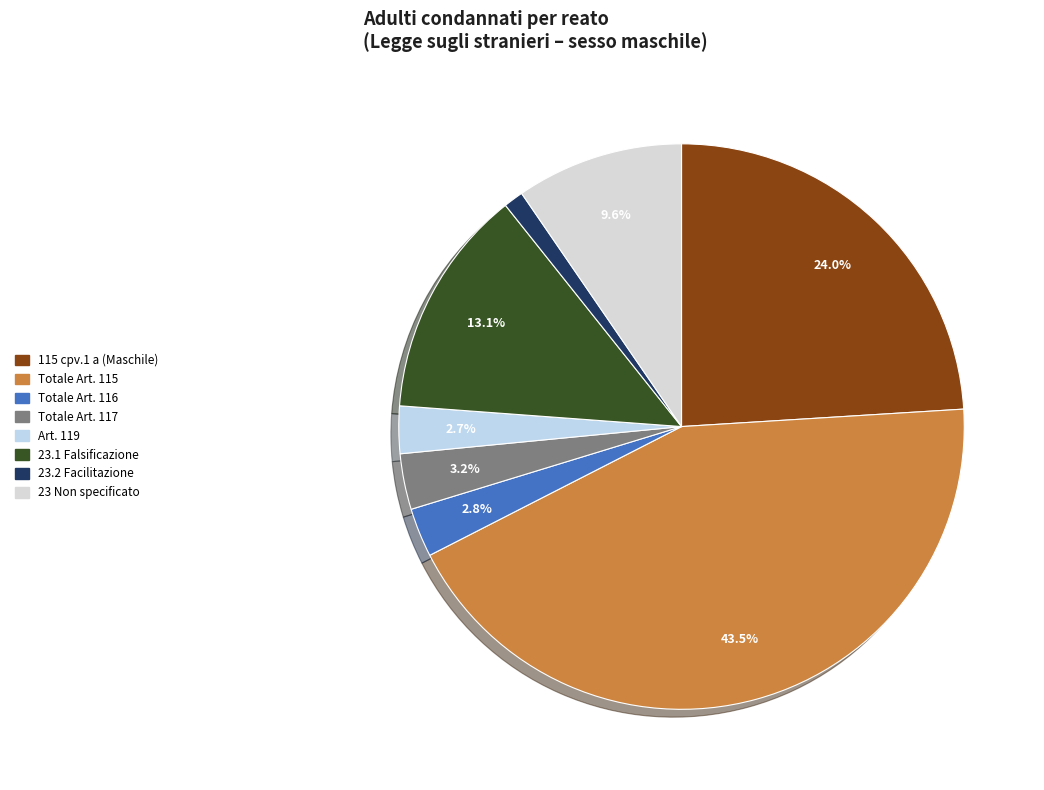

True or false: Totale Art. 117 accounts for 18% of the total.

False